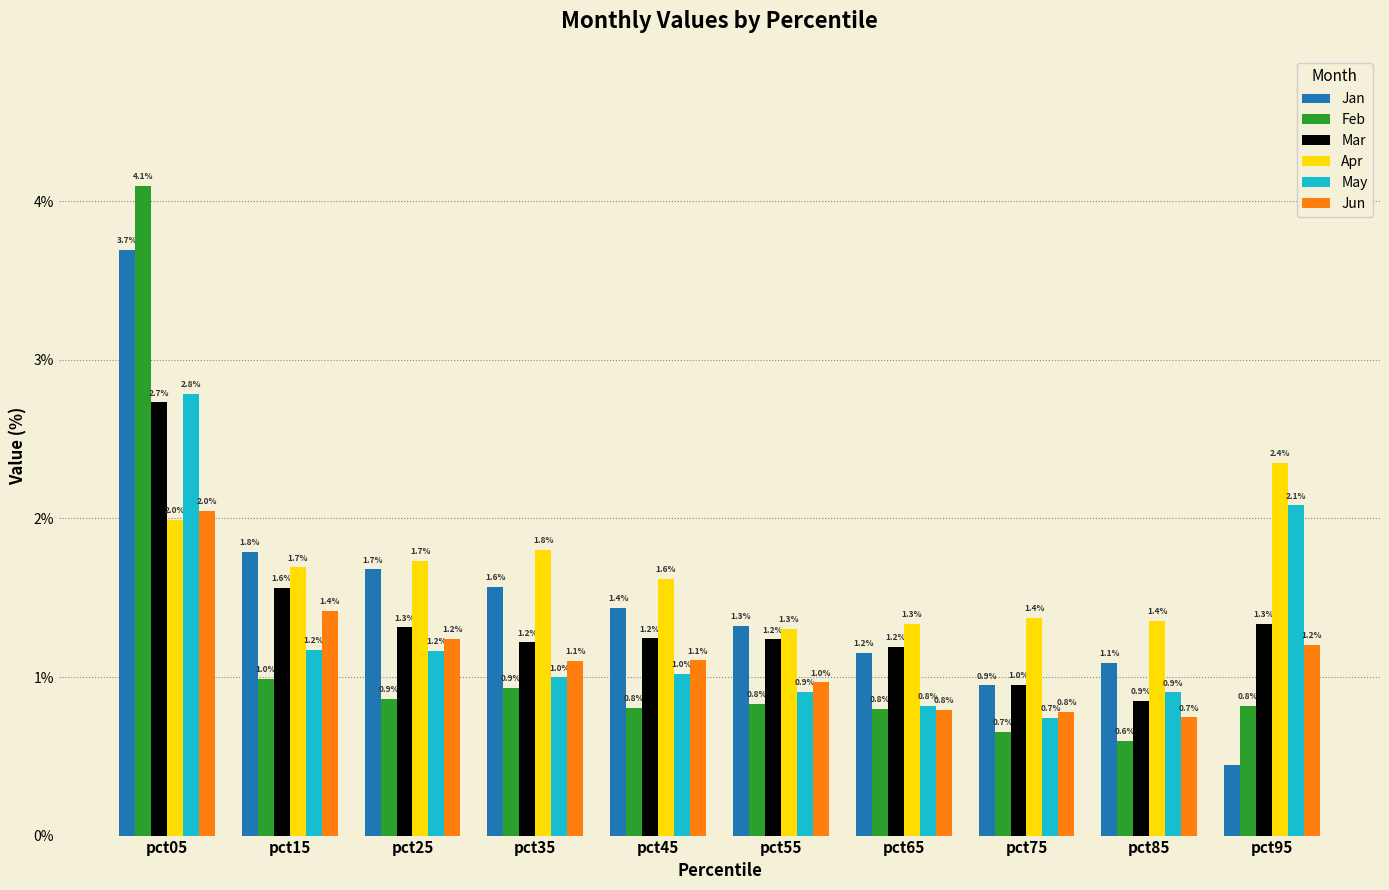

What is the value of the May bar at the 10th from the left?

2.1